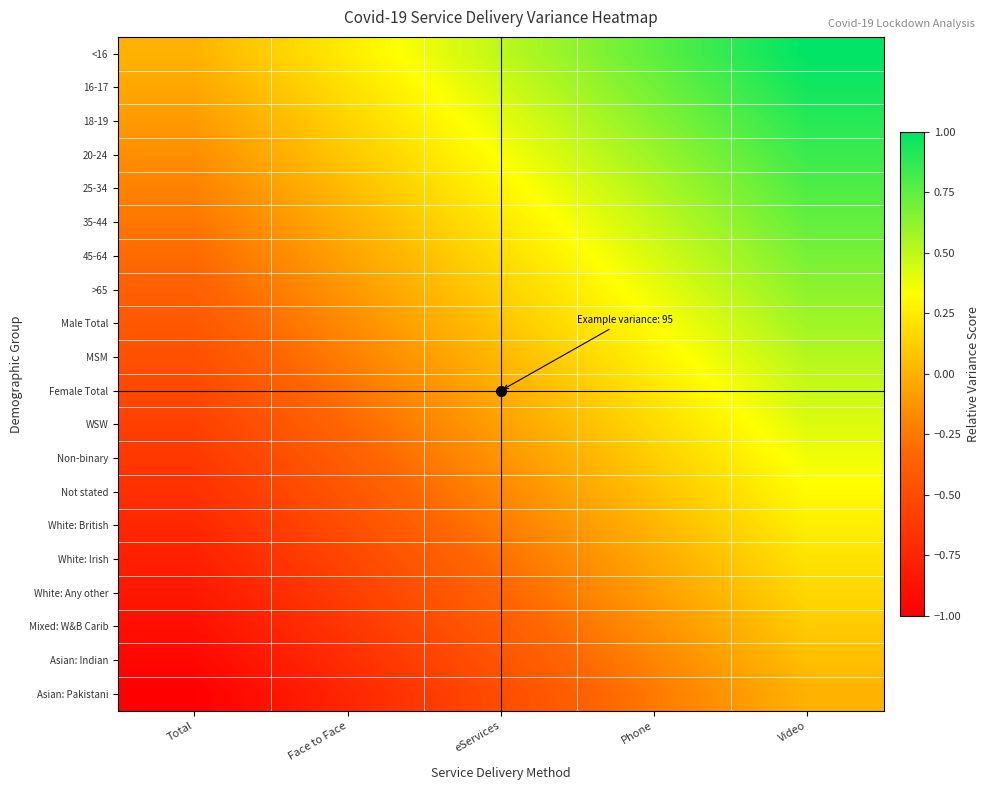

At which category is the sum across all series the highest?

Video